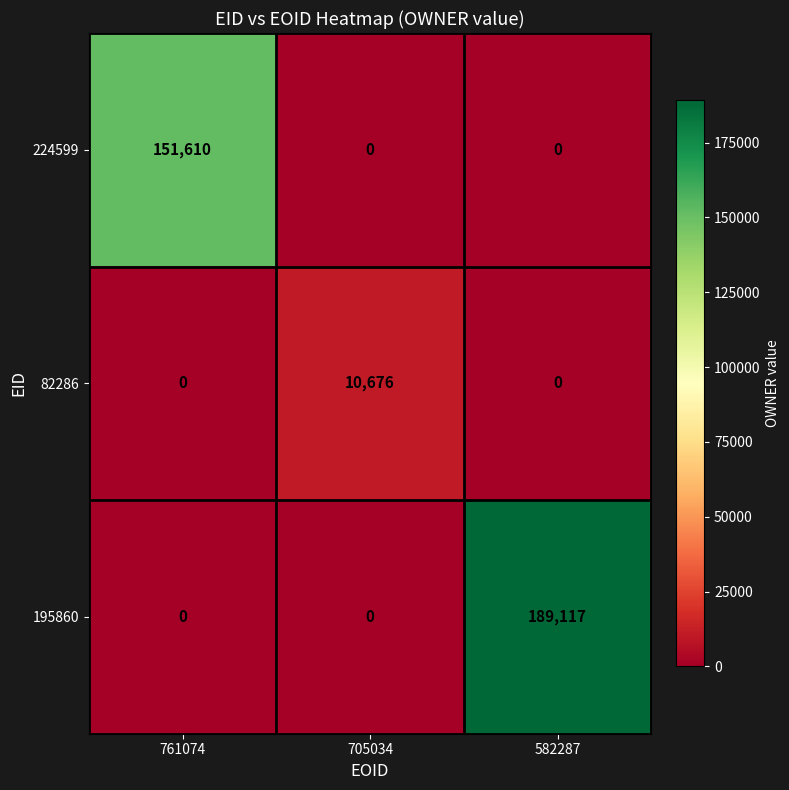

What is the highest value of the 224599 series?

151610